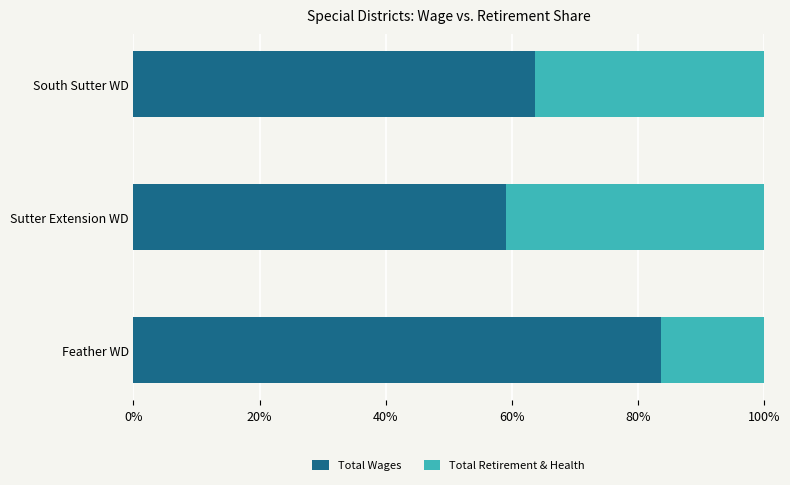

What is the total value across all series at South Sutter WD?

100.0